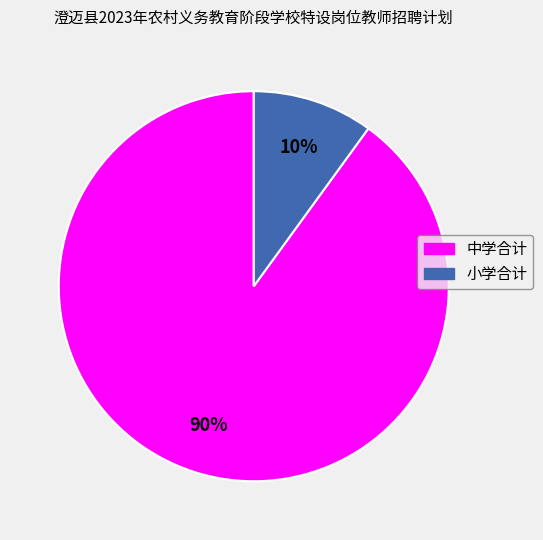

Between 小学合计 and 中学合计, which is larger?

中学合计